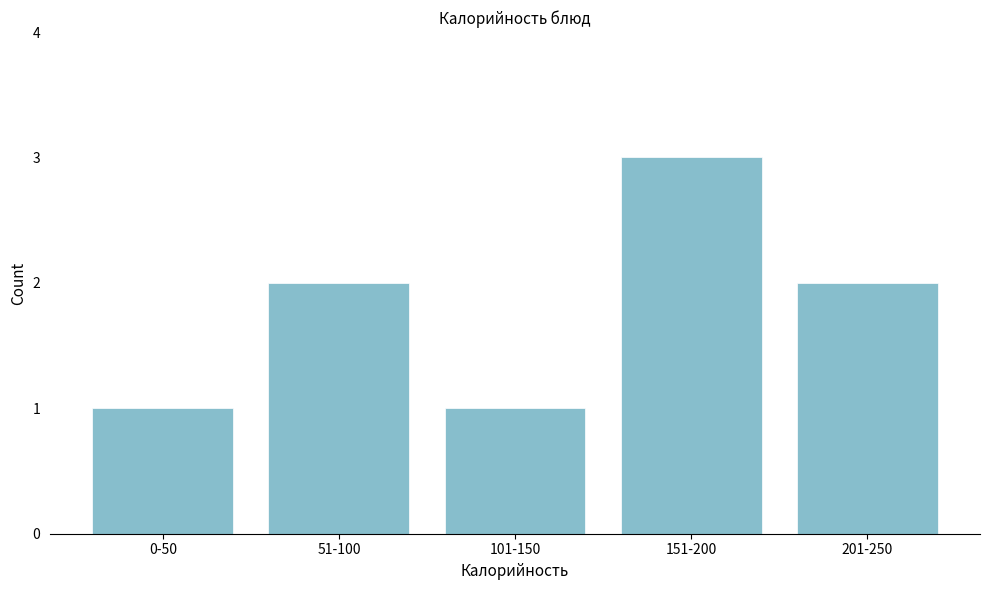

Reading left to right, transcribe all the data shown in this chart.

0-50=1	51-100=2	101-150=1	151-200=3	201-250=2